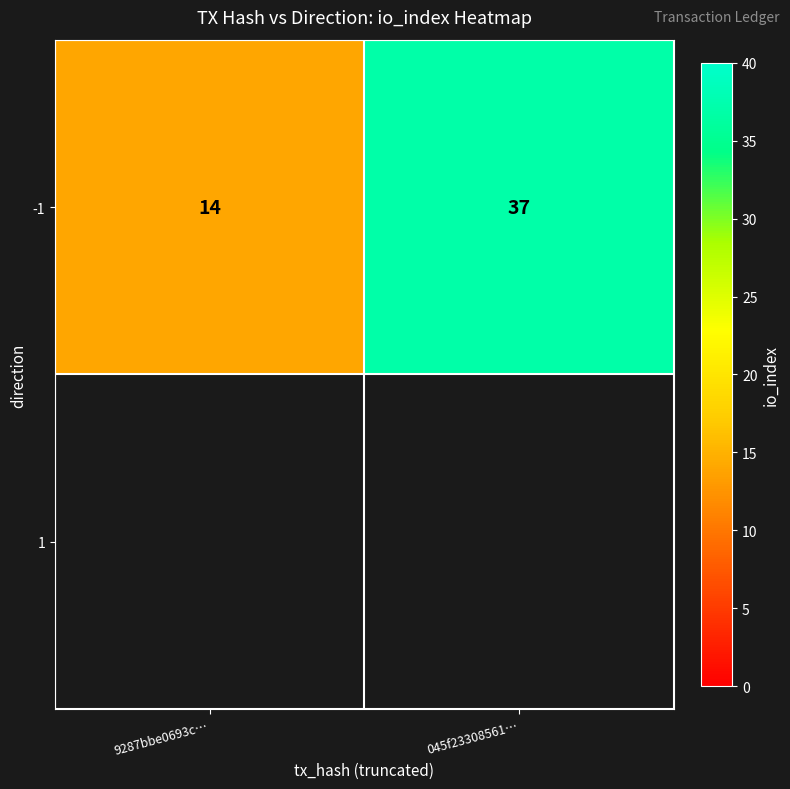

Rank the categories by value from highest to lowest.

045f23308561…, 9287bbe0693c…